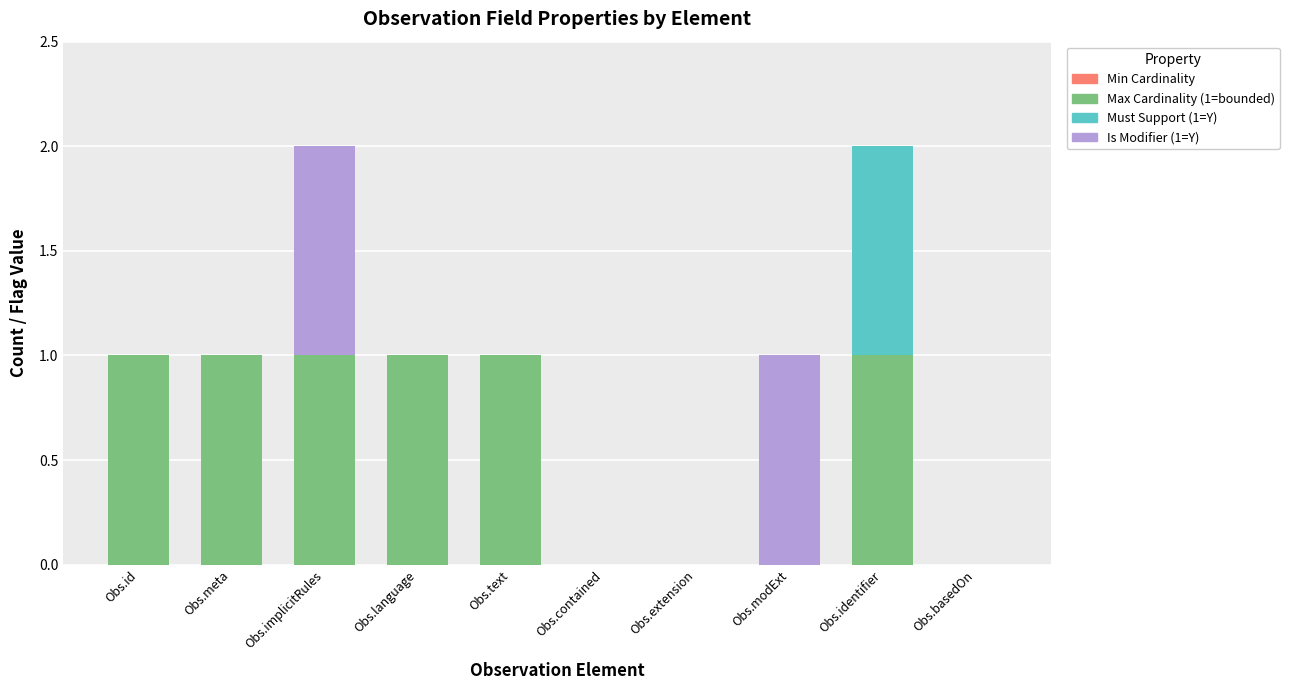

What is the sum of all Max Cardinality (1=bounded) values?

6